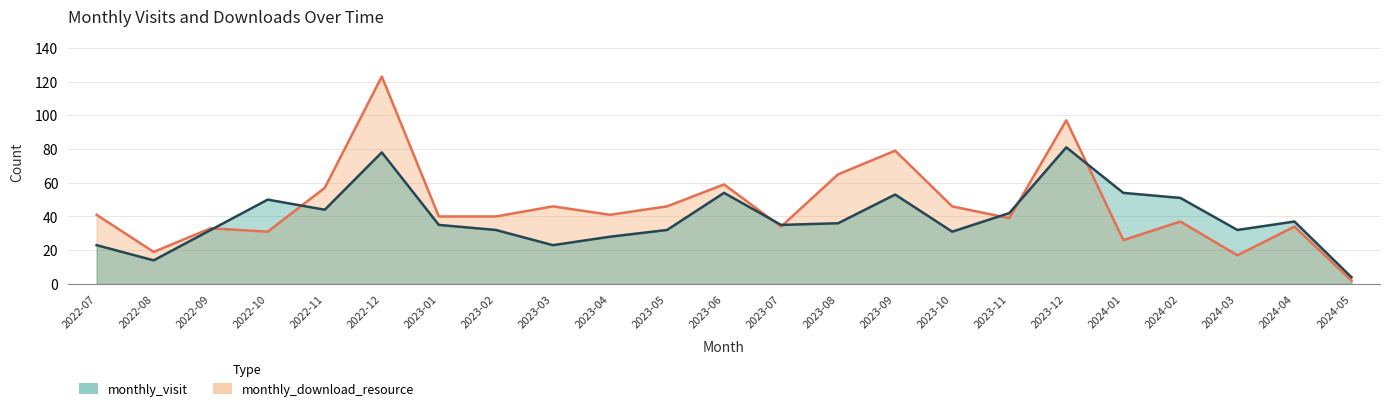

Is the value of monthly_visit at 2022-10 greater than the value of monthly_download_resource at 2023-01?

Yes